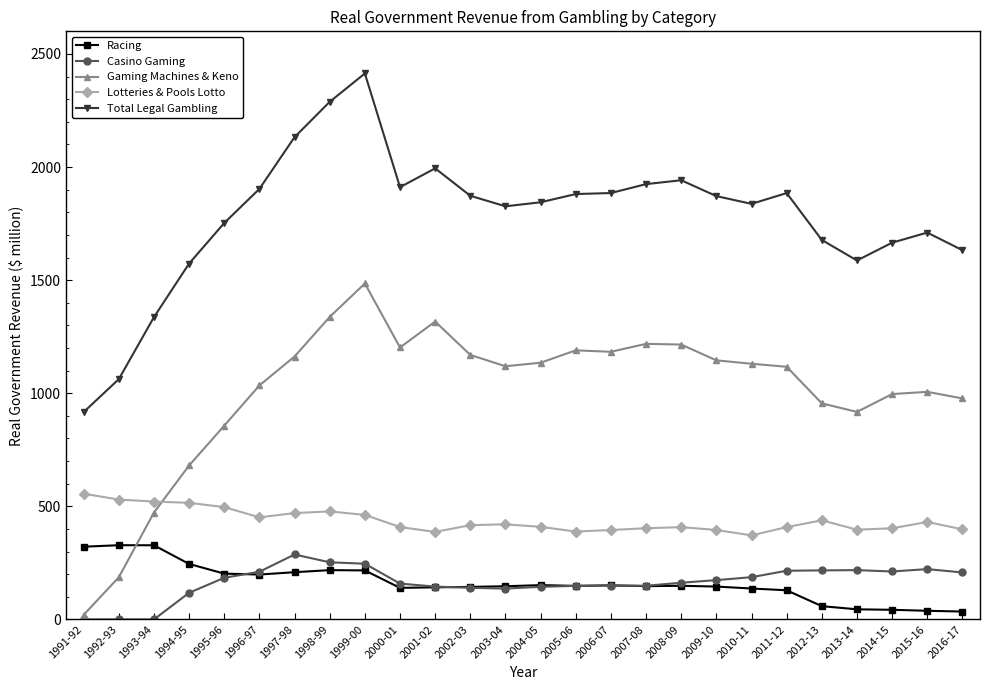

True or false: Total Legal Gambling has more than 1 points higher than both neighbors.

True